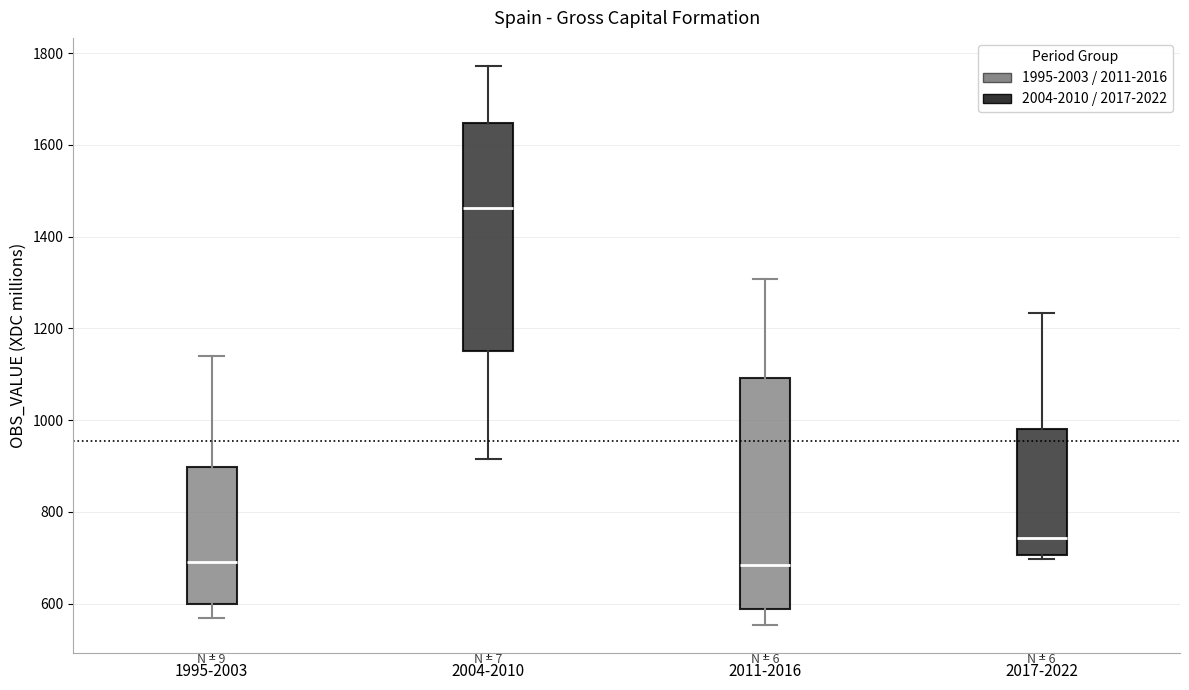

Which box's median line is the highest?

2004-2010